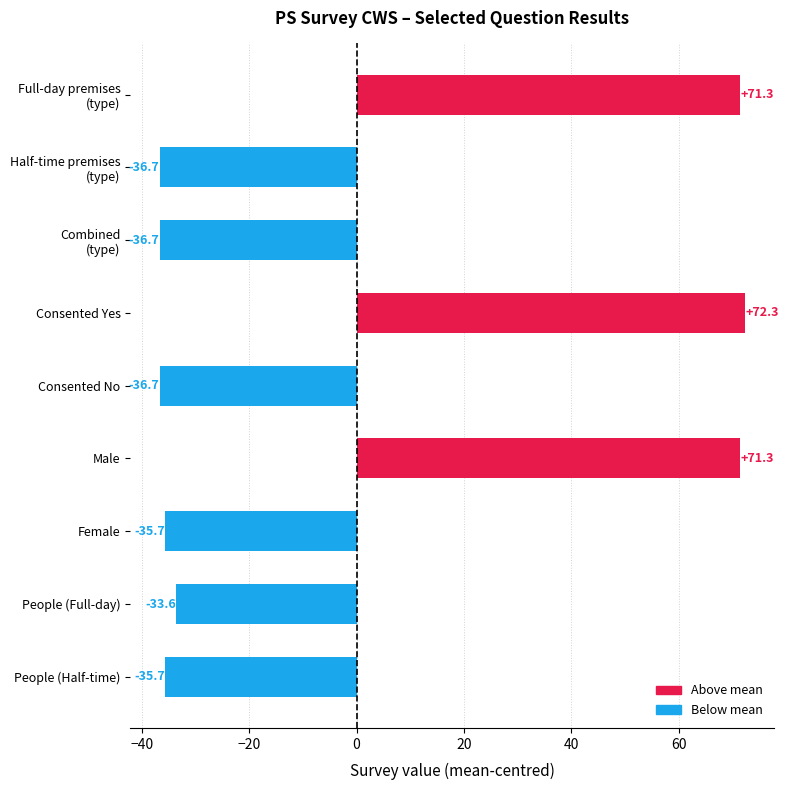

What is the greatest value displayed?

72.3